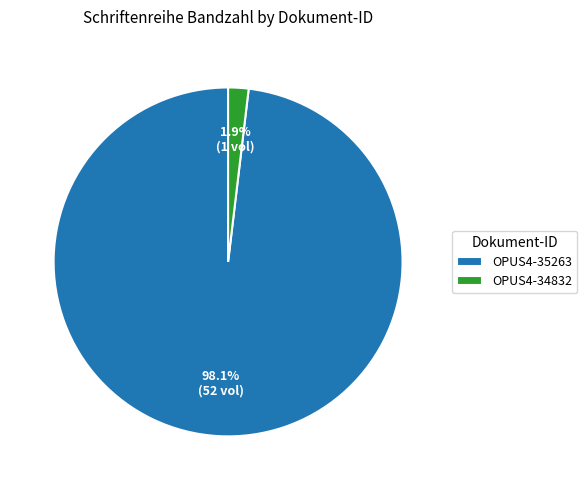

Do OPUS4-34832 and OPUS4-35263 together represent more than half of the pie?

Yes